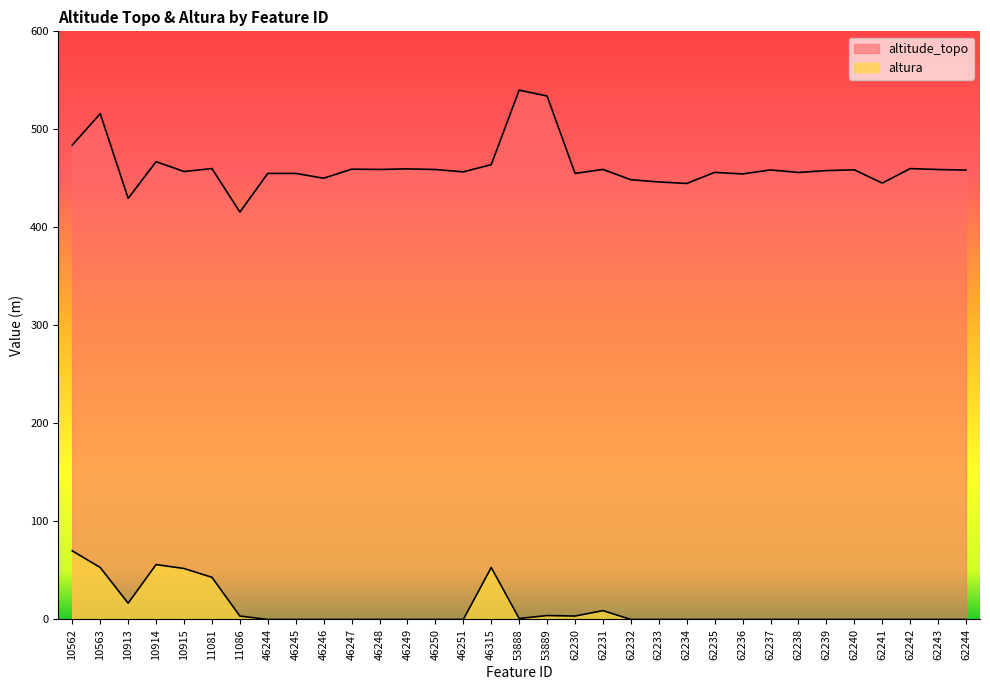

In altura, how many points are higher than both neighbors (excluding endpoints)?

4